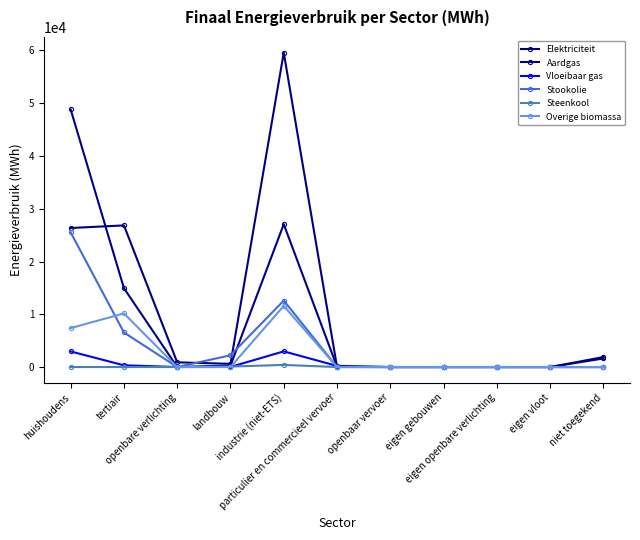

True or false: Elektriciteit has a value of 59576.5 at industrie (niet-ETS).

True